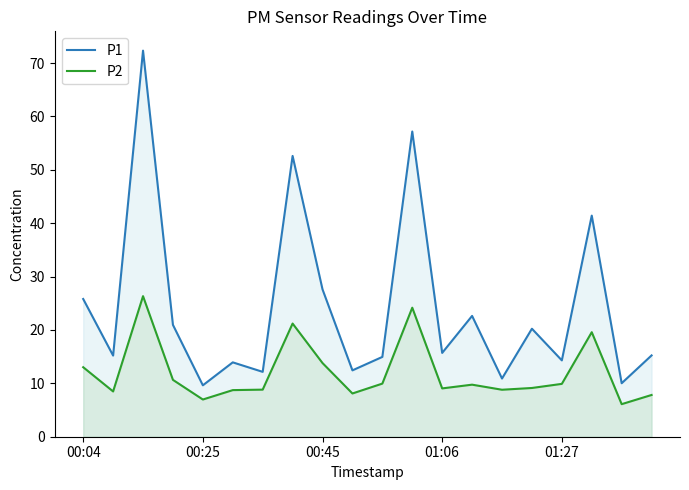

What is the spread (max minus min) of values at 00:45?

13.8